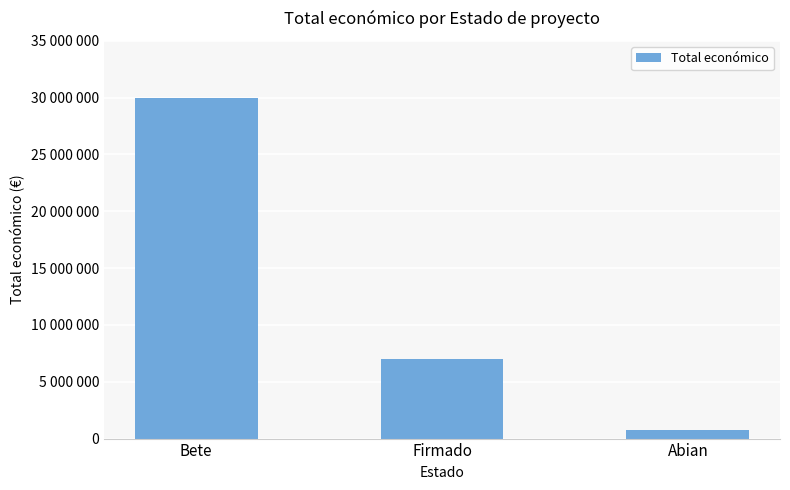

Is it true that the value at Abian is 476383?

False